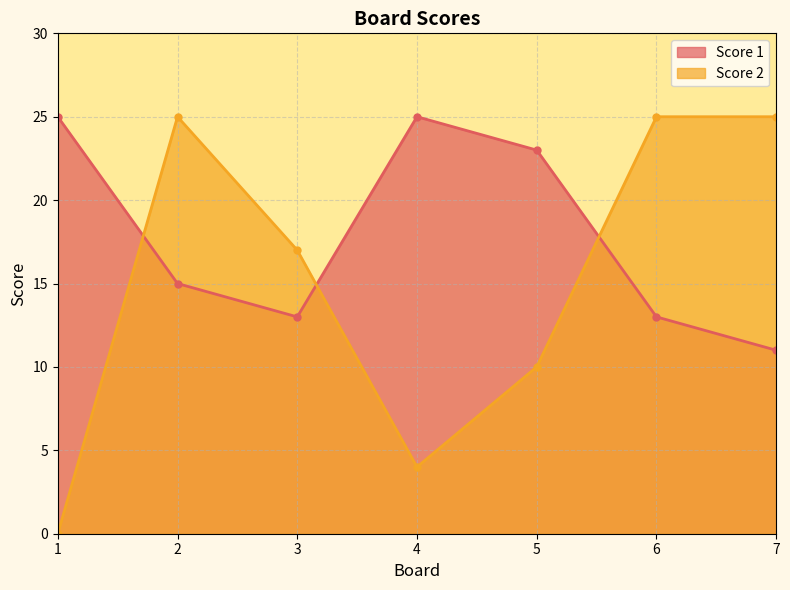

What is the difference between the highest and lowest values at 7?

14